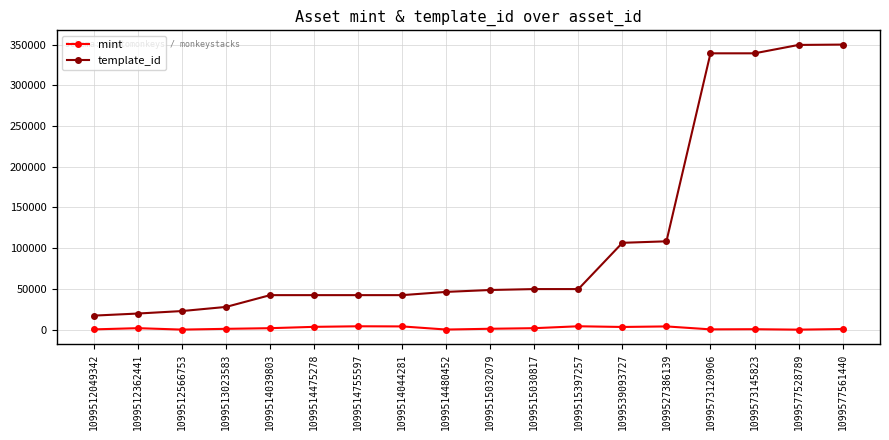

Does the chart display data point markers on the line(s)?

Yes